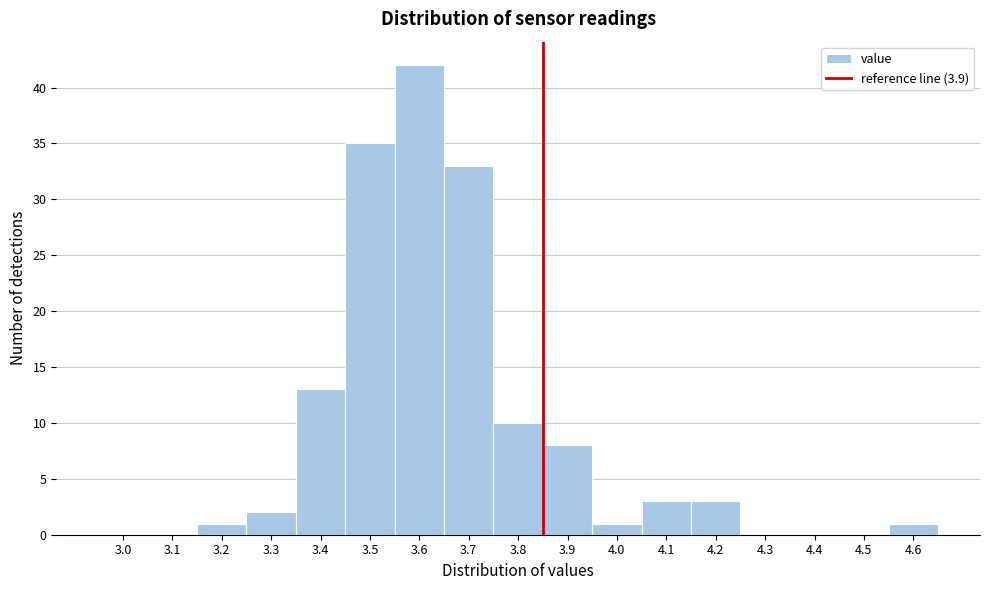

Reading left to right, list all the values displayed in this chart.

3.0=0	3.1=0	3.2=1	3.3=2	3.4=13	3.5=35	3.6=42	3.7=33	3.8=10	3.9=8	4.0=1	4.1=3	4.2=3	4.3=0	4.4=0	4.5=0	4.6=1